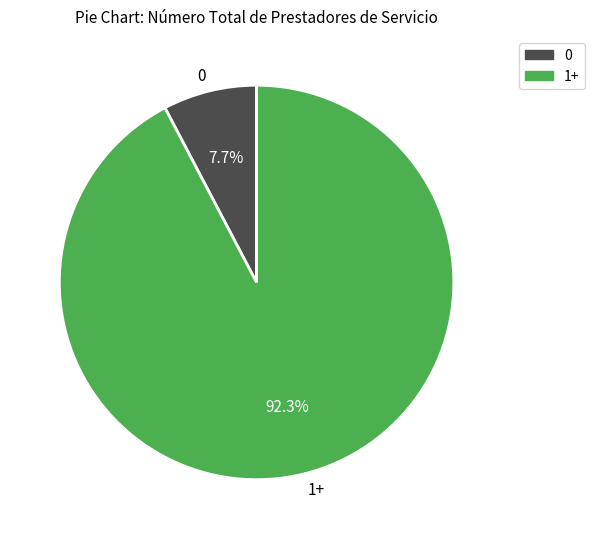

How many segments does this pie chart have?

2